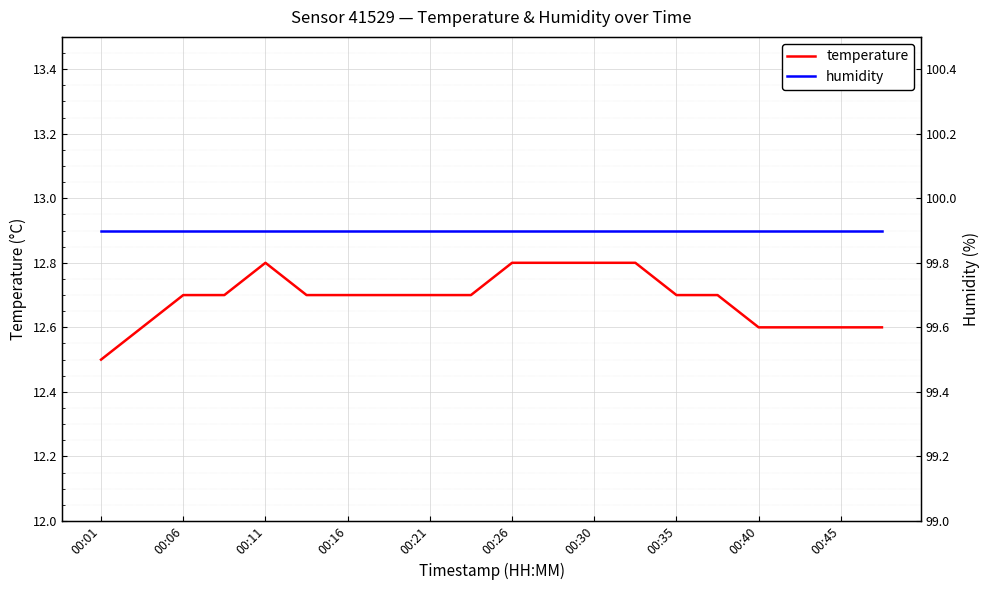

True or false: humidity and temperature cross at least once.

False